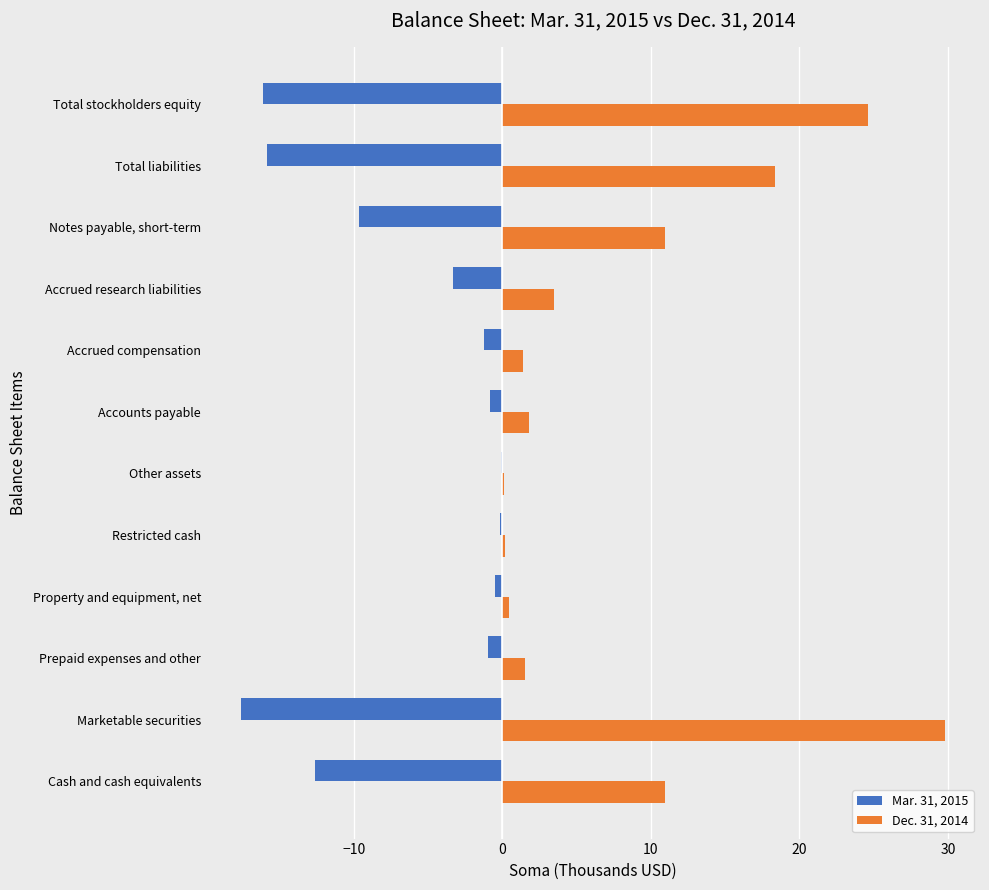

Is the value of Dec. 31, 2014 at Total stockholders equity greater than the value of Mar. 31, 2015 at Notes payable, short-term?

Yes